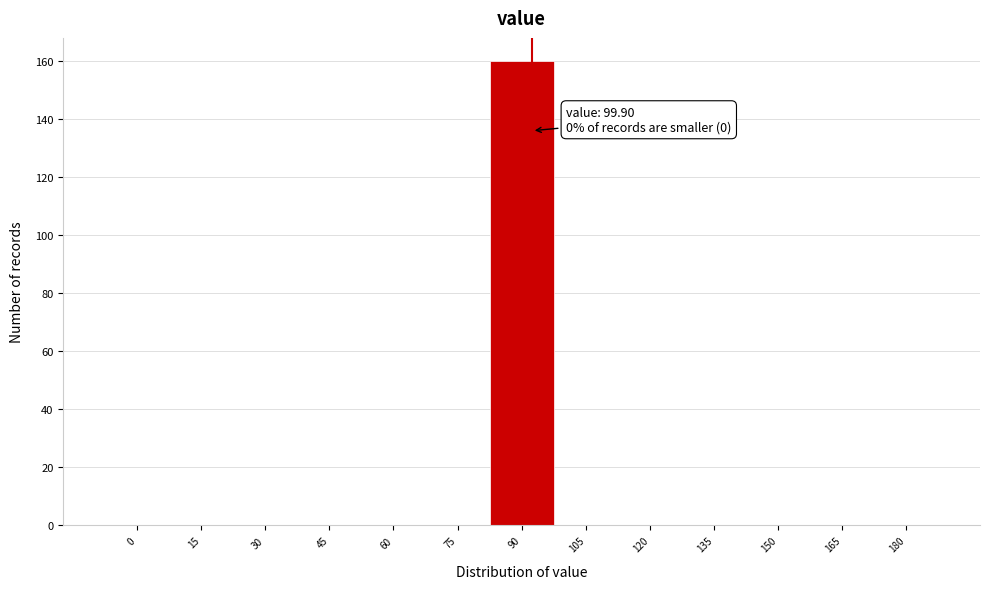

Reading right to left, list all the values displayed in this chart.

180=0	165=0	150=0	135=0	120=0	105=0	90=160	75=0	60=0	45=0	30=0	15=0	0=0